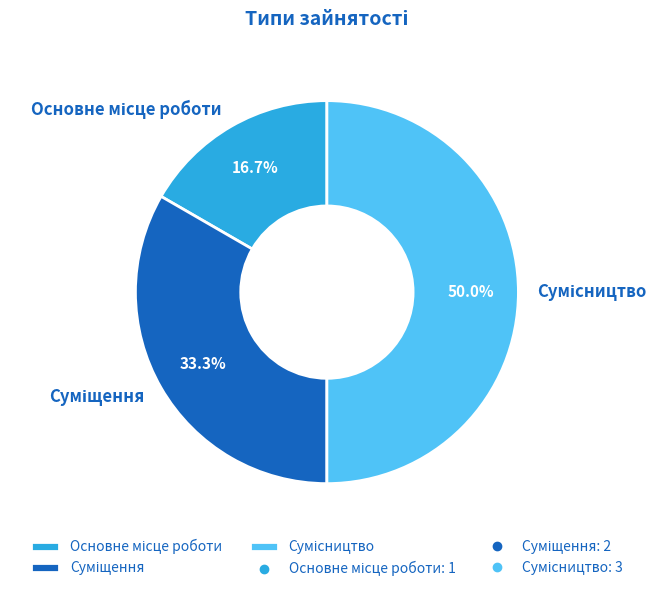

How many slices are in this pie chart?

3